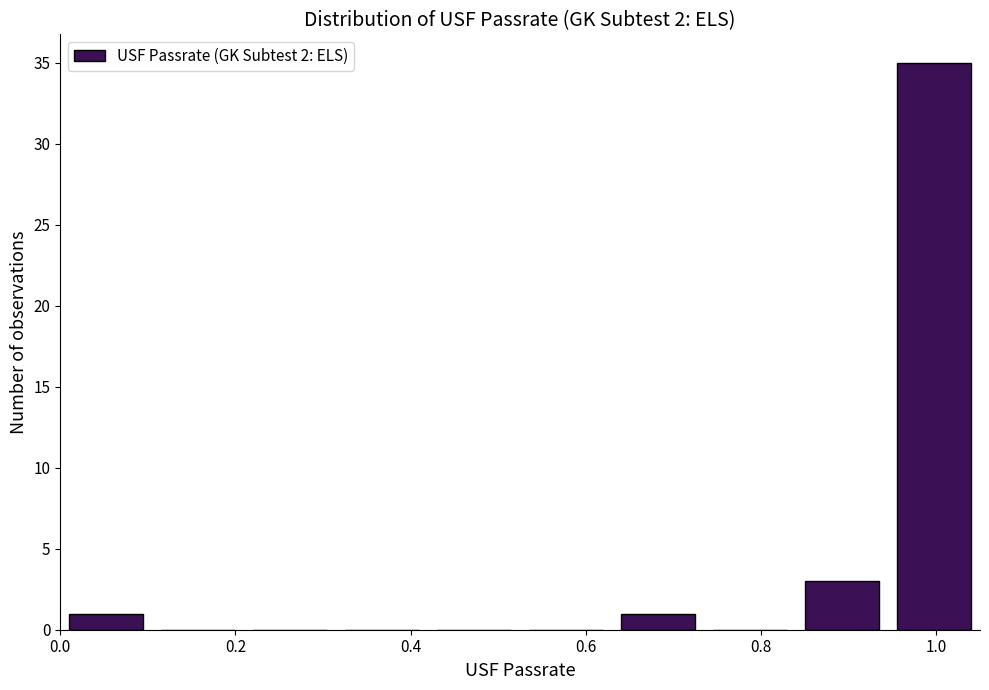

Reading left to right, transcribe this chart: for each bar, give the range it covers on the x-axis and its height. Neither the bar edges nor the heights are printed on the chart, so give them approximately, as read against the axes.

0.000 to 0.105: 1
0.105 to 0.210: 0
0.210 to 0.315: 0
0.315 to 0.420: 0
0.420 to 0.525: 0
0.525 to 0.630: 0
0.630 to 0.735: 1
0.735 to 0.840: 0
0.840 to 0.945: 3
0.945 to 1.050: 35